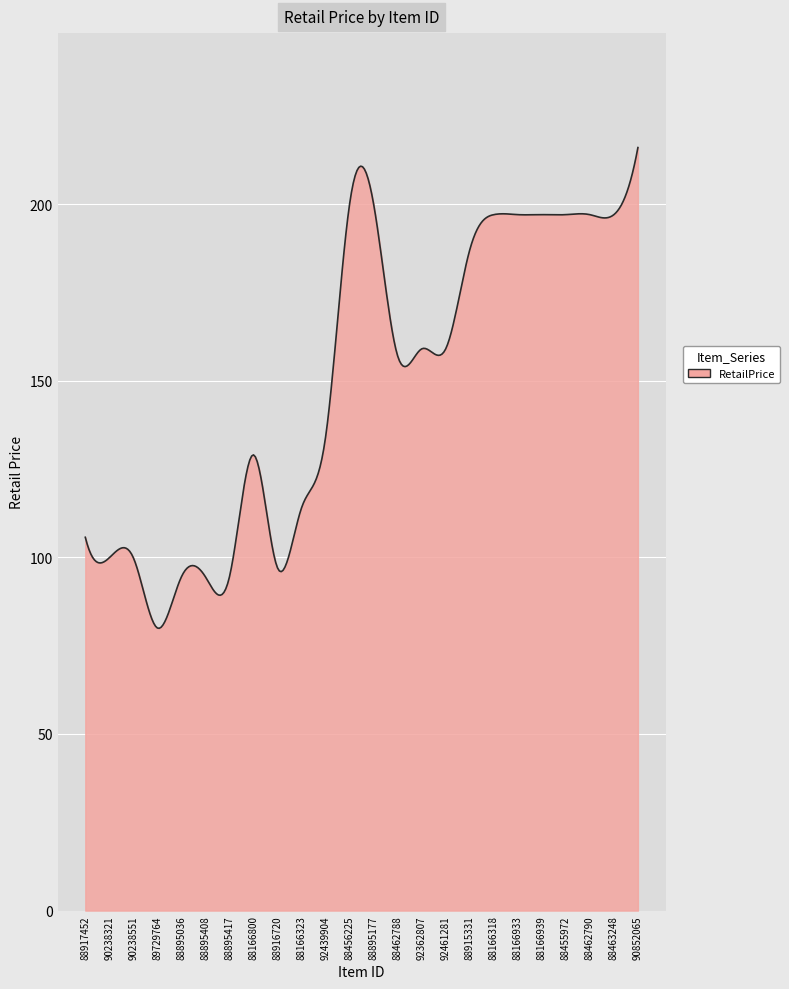

What is the difference between the maximum and minimum values?

136.1